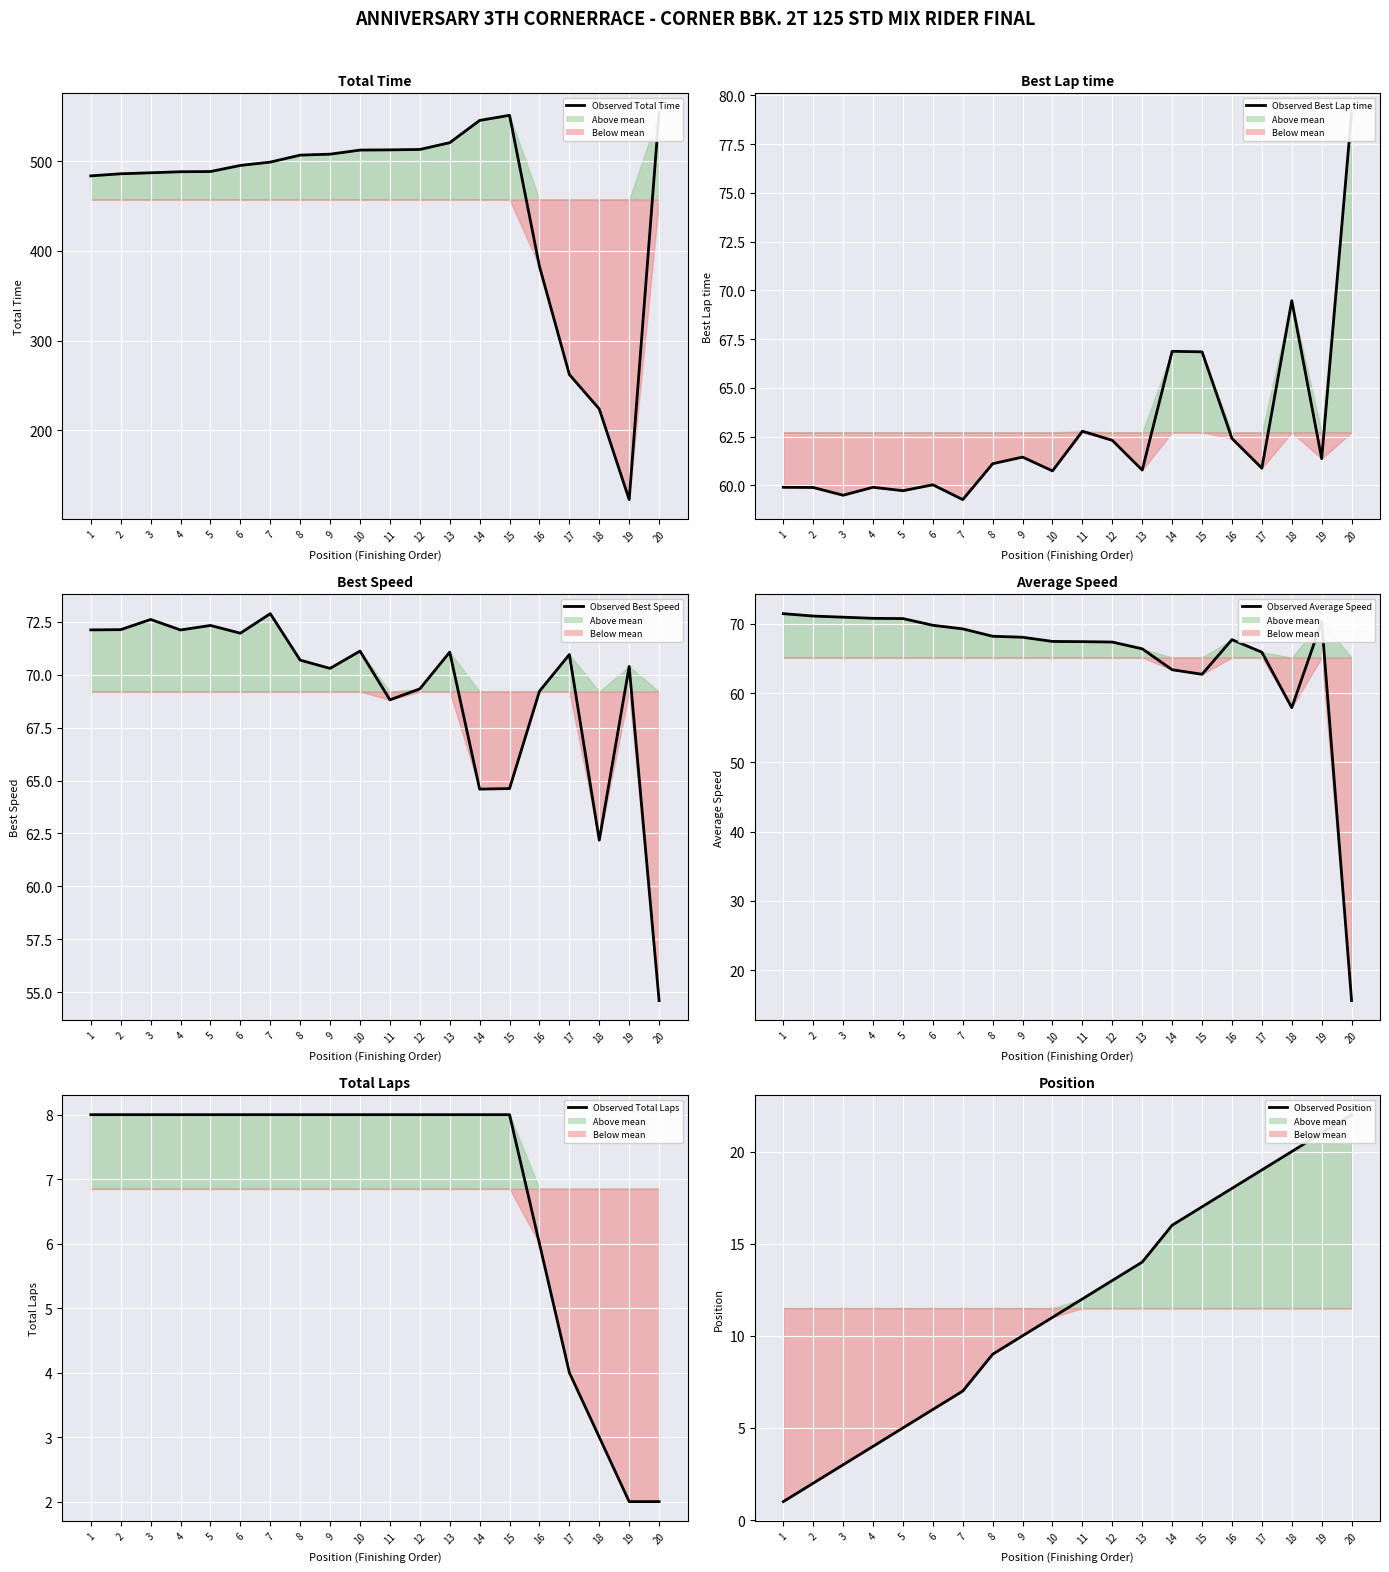

At which category does Observed Best Speed reach its first local valley?

4